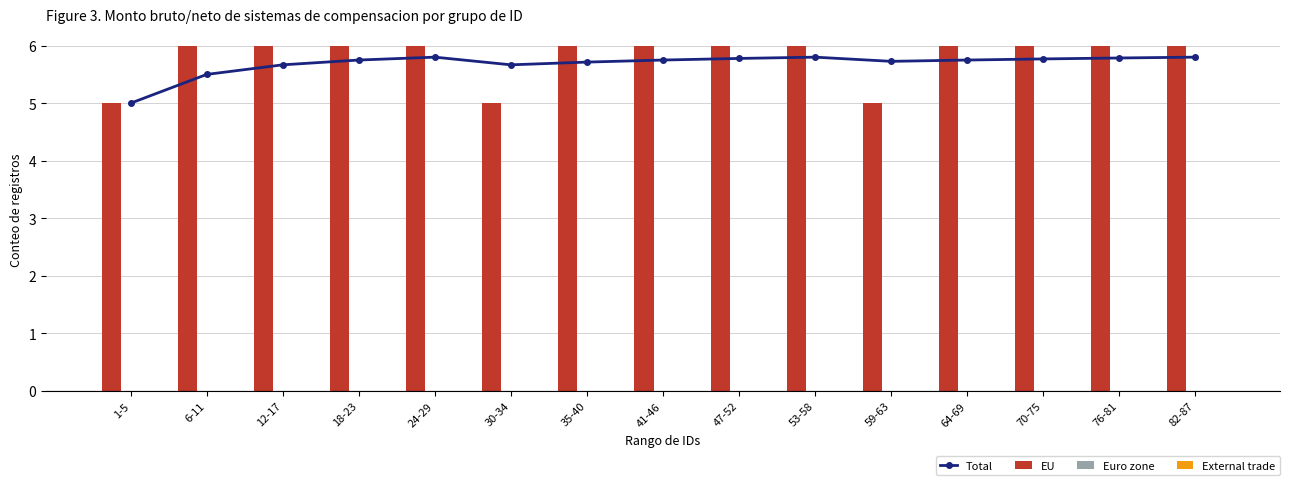

At 70-75, list the series in order from smallest to largest.

Euro zone, External trade, Total, EU